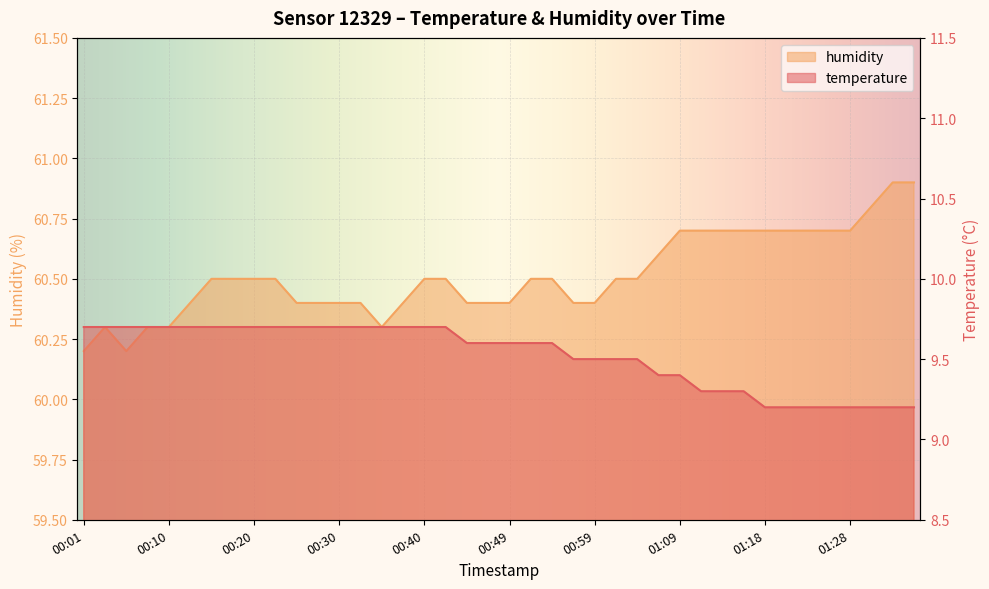

Reading left to right, extract all data points from this chart.

temperature: 00:01=9.7	00:03=9.7	00:06=9.7	00:08=9.7	00:10=9.7	00:13=9.7	00:15=9.7	00:18=9.7	00:20=9.7	00:23=9.7	00:25=9.7	00:27=9.7	00:30=9.7	00:32=9.7	00:35=9.7	00:37=9.7	00:40=9.7	00:42=9.7	00:44=9.6	00:47=9.6	00:49=9.6	00:52=9.6	00:54=9.6	00:57=9.5	00:59=9.5	01:01=9.5	01:04=9.5	01:06=9.4	01:09=9.4	01:11=9.3	01:14=9.3	01:16=9.3	01:18=9.2	01:21=9.2	01:23=9.2	01:26=9.2	01:28=9.2	01:31=9.2	01:33=9.2	01:35=9.2
humidity: 00:01=60.2	00:03=60.3	00:06=60.2	00:08=60.3	00:10=60.3	00:13=60.4	00:15=60.5	00:18=60.5	00:20=60.5	00:23=60.5	00:25=60.4	00:27=60.4	00:30=60.4	00:32=60.4	00:35=60.3	00:37=60.4	00:40=60.5	00:42=60.5	00:44=60.4	00:47=60.4	00:49=60.4	00:52=60.5	00:54=60.5	00:57=60.4	00:59=60.4	01:01=60.5	01:04=60.5	01:06=60.6	01:09=60.7	01:11=60.7	01:14=60.7	01:16=60.7	01:18=60.7	01:21=60.7	01:23=60.7	01:26=60.7	01:28=60.7	01:31=60.8	01:33=60.9	01:35=60.9